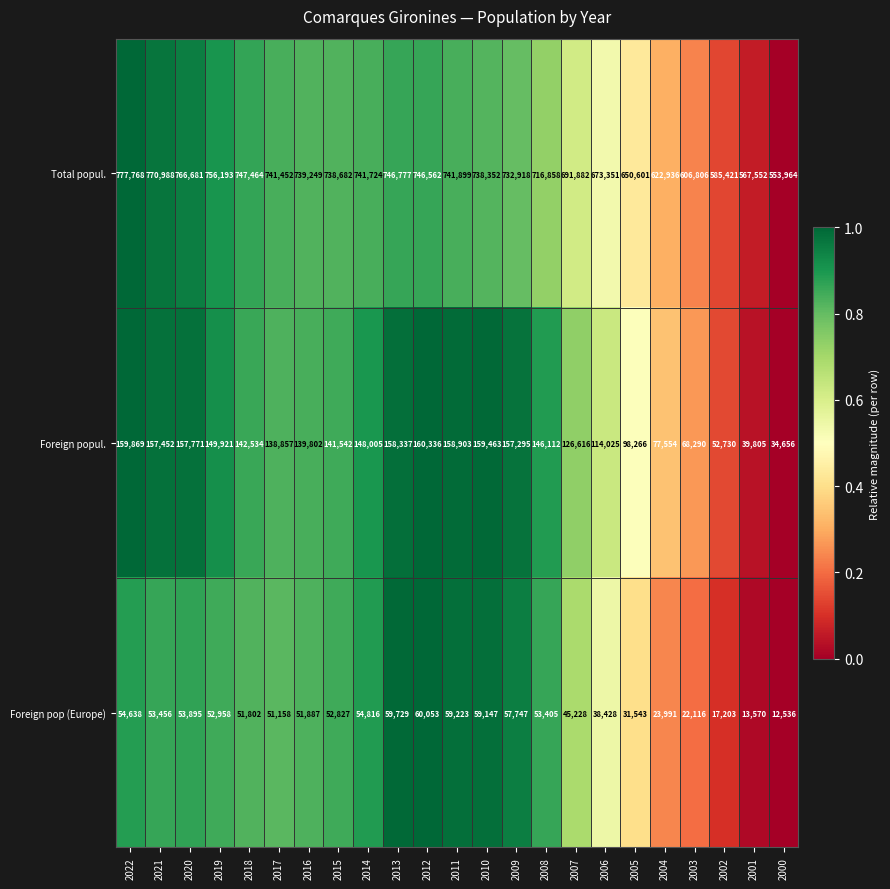

What is the sum of the Foreign popul. values at 2003 and 2004?

145844